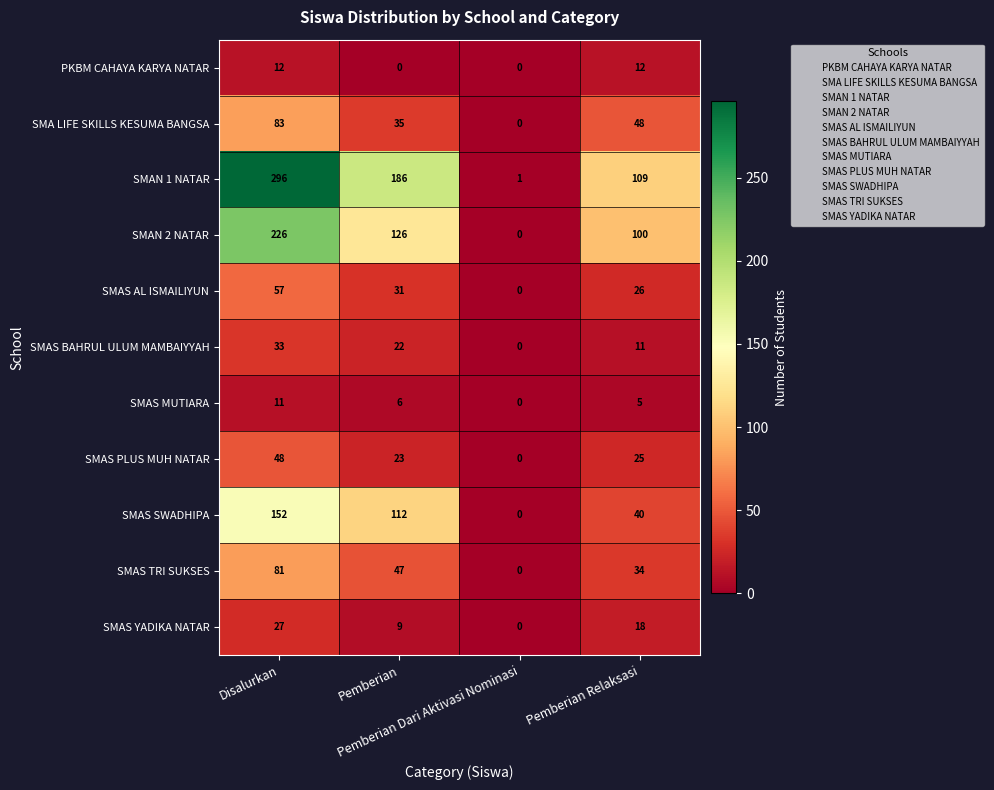

At Disalurkan, list the series in order from largest to smallest.

SMAN 1 NATAR, SMAN 2 NATAR, SMAS SWADHIPA, SMA LIFE SKILLS KESUMA BANGSA, SMAS TRI SUKSES, SMAS AL ISMAILIYUN, SMAS PLUS MUH NATAR, SMAS BAHRUL ULUM MAMBAIYYAH, SMAS YADIKA NATAR, PKBM CAHAYA KARYA NATAR, SMAS MUTIARA